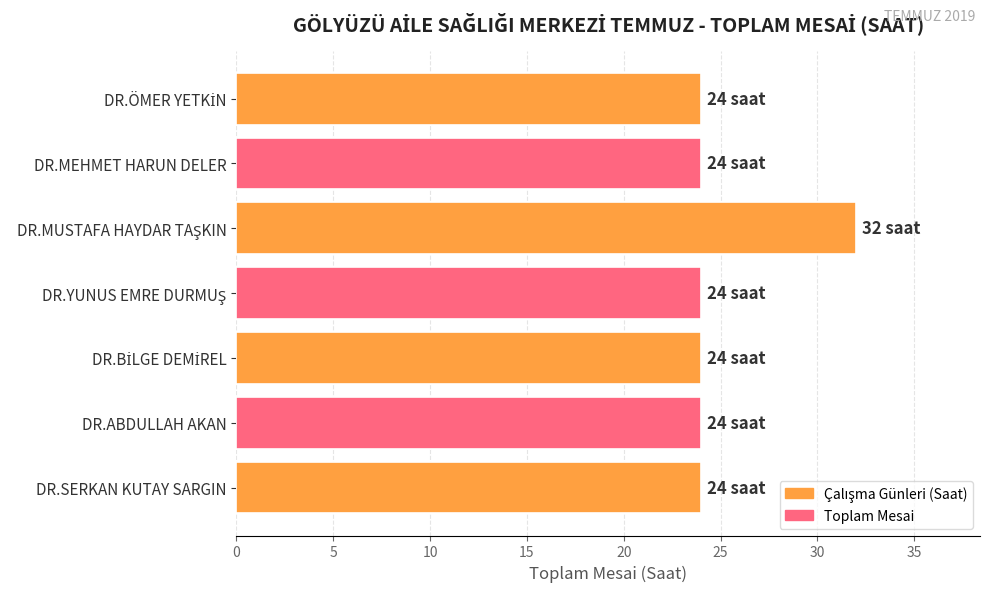

What is the average value?

25